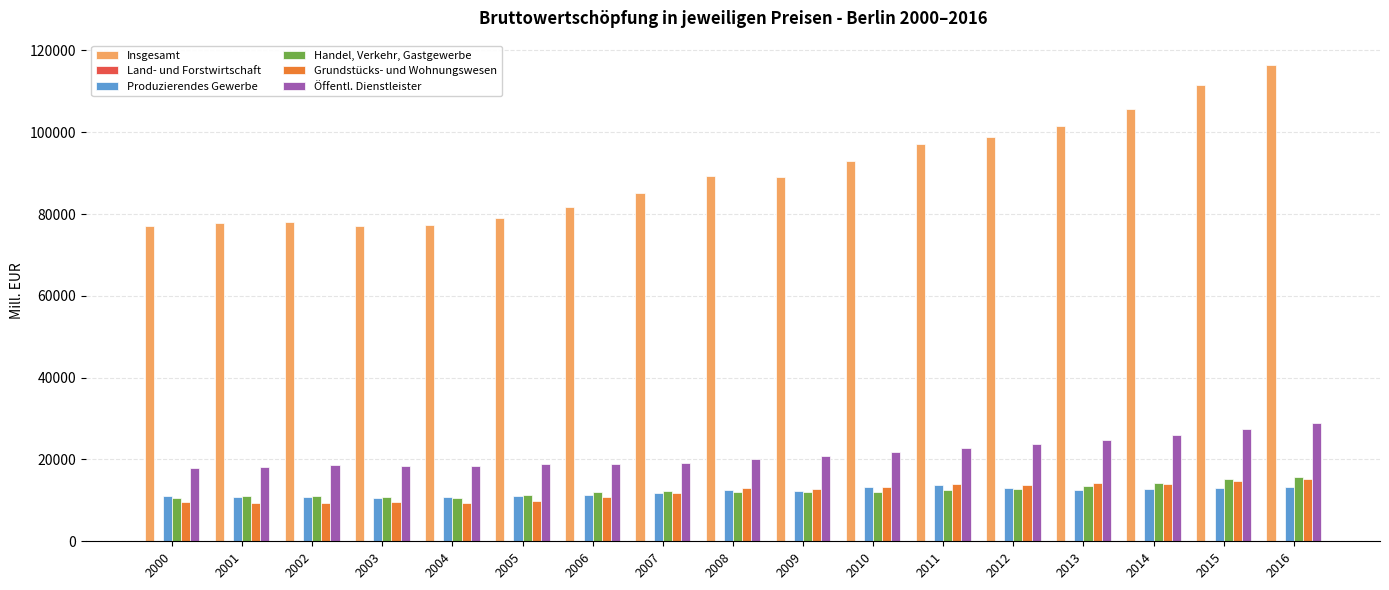

The value of Produzierendes Gewerbe at 2001 is 10806.9. True or false?

True